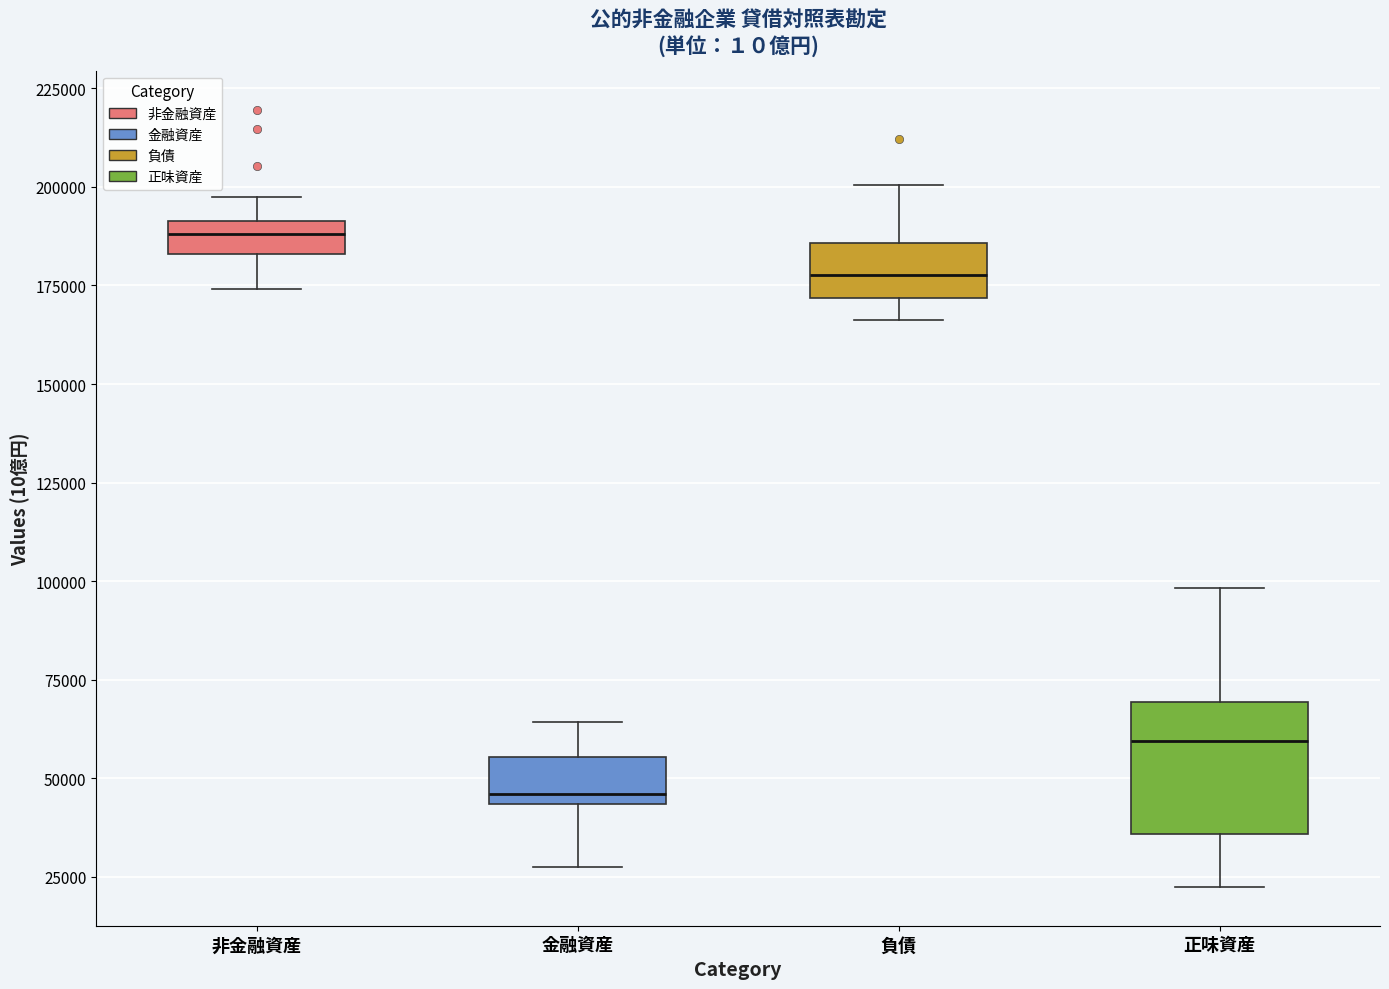

Reading left to right, read every box against the y-axis: the position of its median line, the range the box covers, and the ends of its whiskers. The values are not printed on the chart, so give them approximately, as read against the axis.

非金融資産: median 190000 (inside the box), box 185000 to 190000, whiskers 175000 to 195000
金融資産: median 45000 (just above the box's lower edge), box 45000 to 55000, whiskers 30000 to 65000
負債: median 180000, box 170000 to 185000, whiskers 165000 to 200000
正味資産: median 60000, box 35000 to 70000, whiskers 20000 to 100000